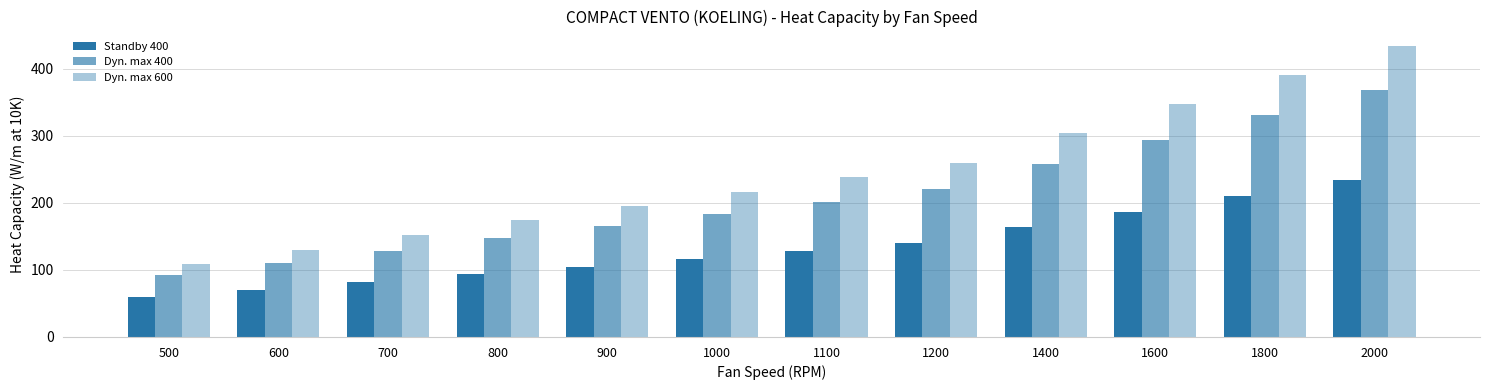

Which category has the lowest value across all series?

500